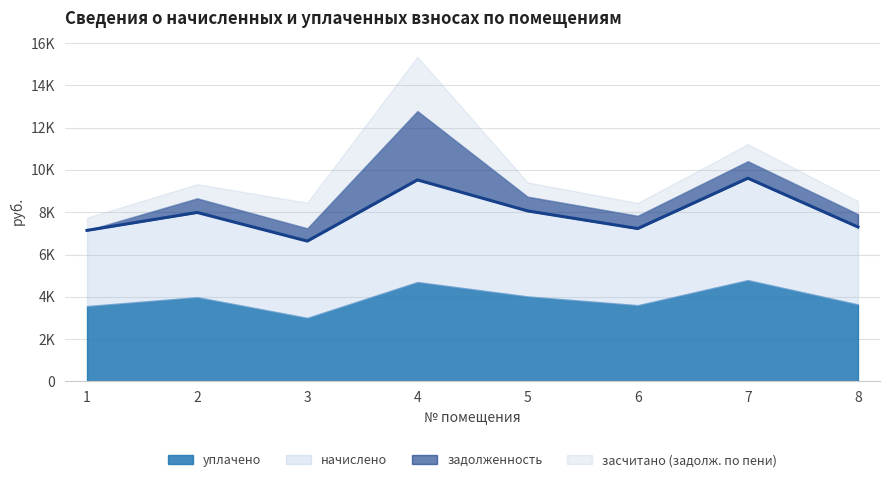

At which label does задолженность reach its peak?

4